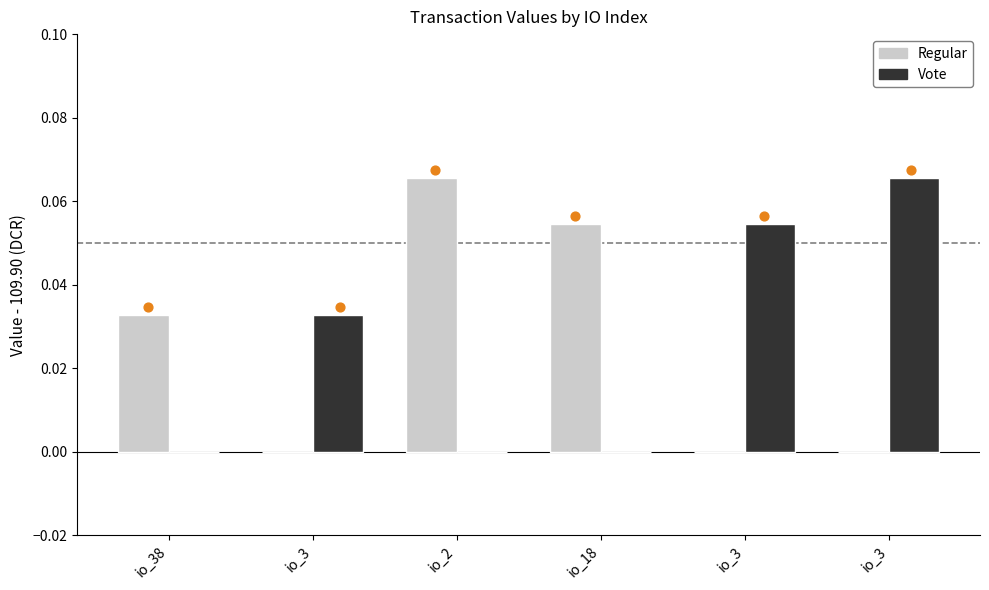

What are all the series names shown in the legend?

Regular, Vote